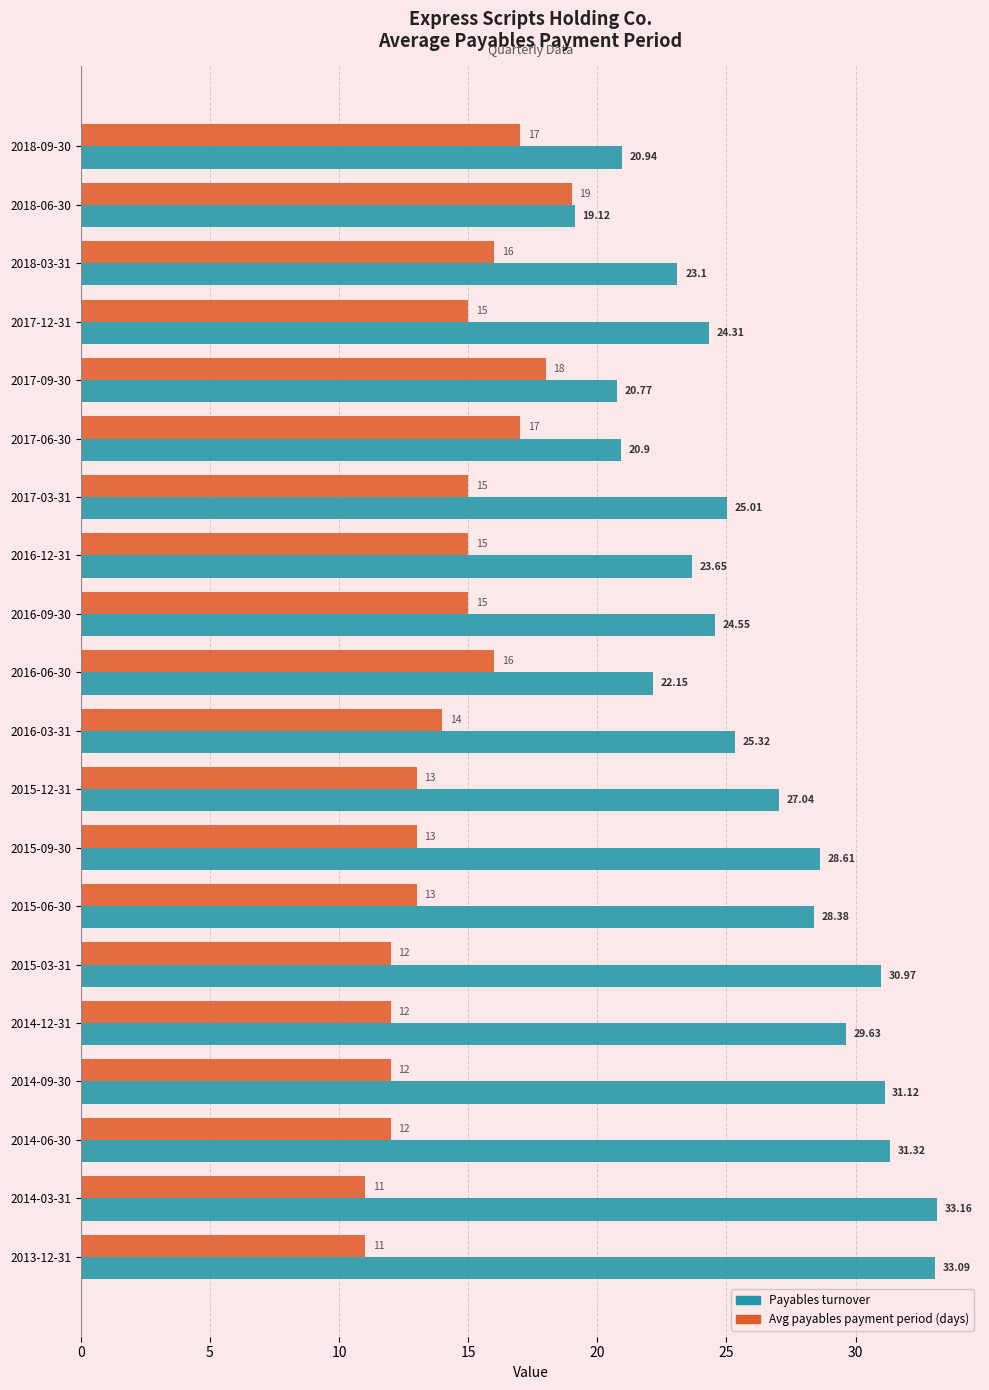

At which category does the chart reach its peak across all series?

2014-03-31